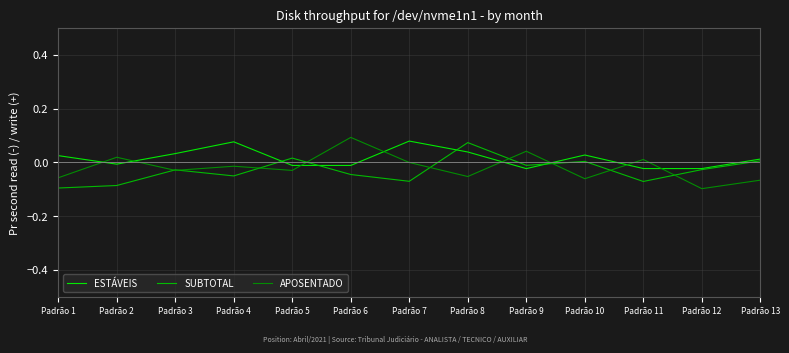

Is the value of ESTÁVEIS at Padrão 13 greater than the value of SUBTOTAL at Padrão 4?

Yes